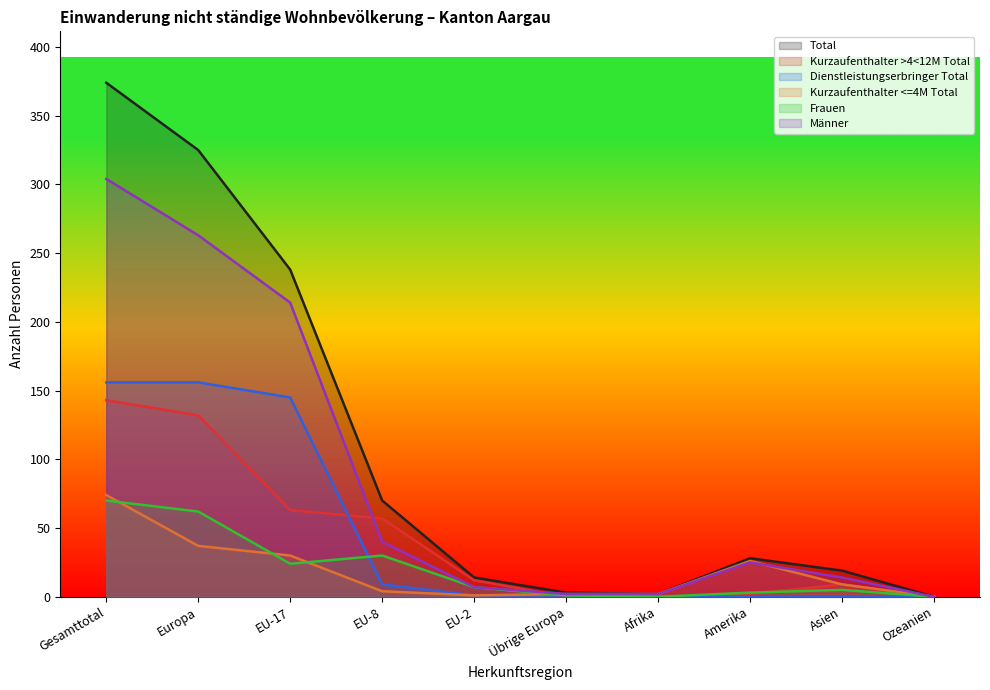

What is the label of the 9th point from the right?

Europa